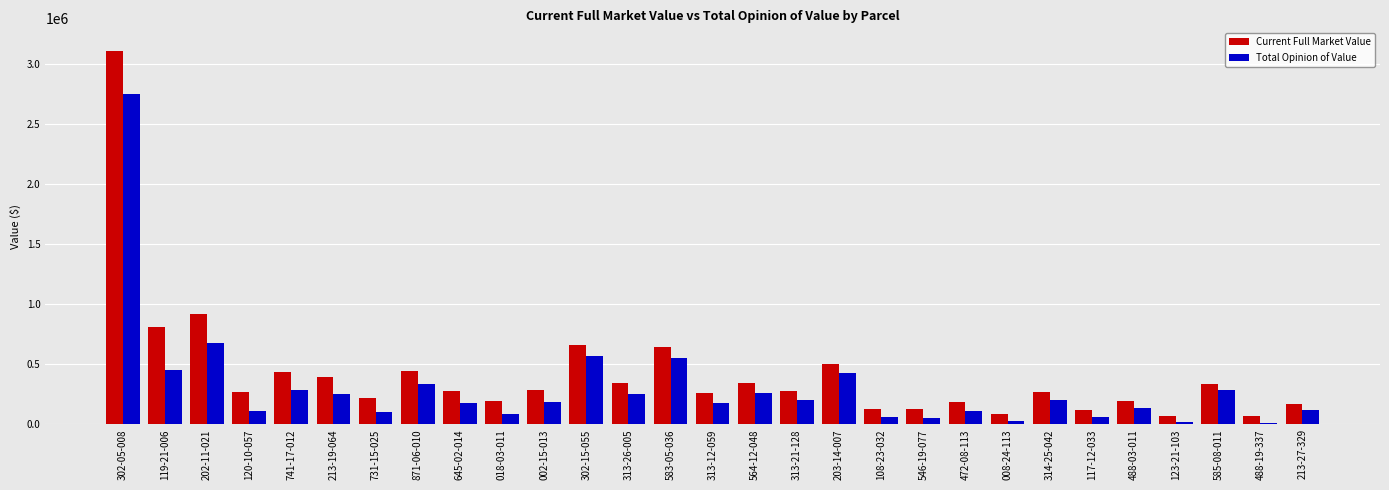

What is the minimum value shown in the chart?

15000